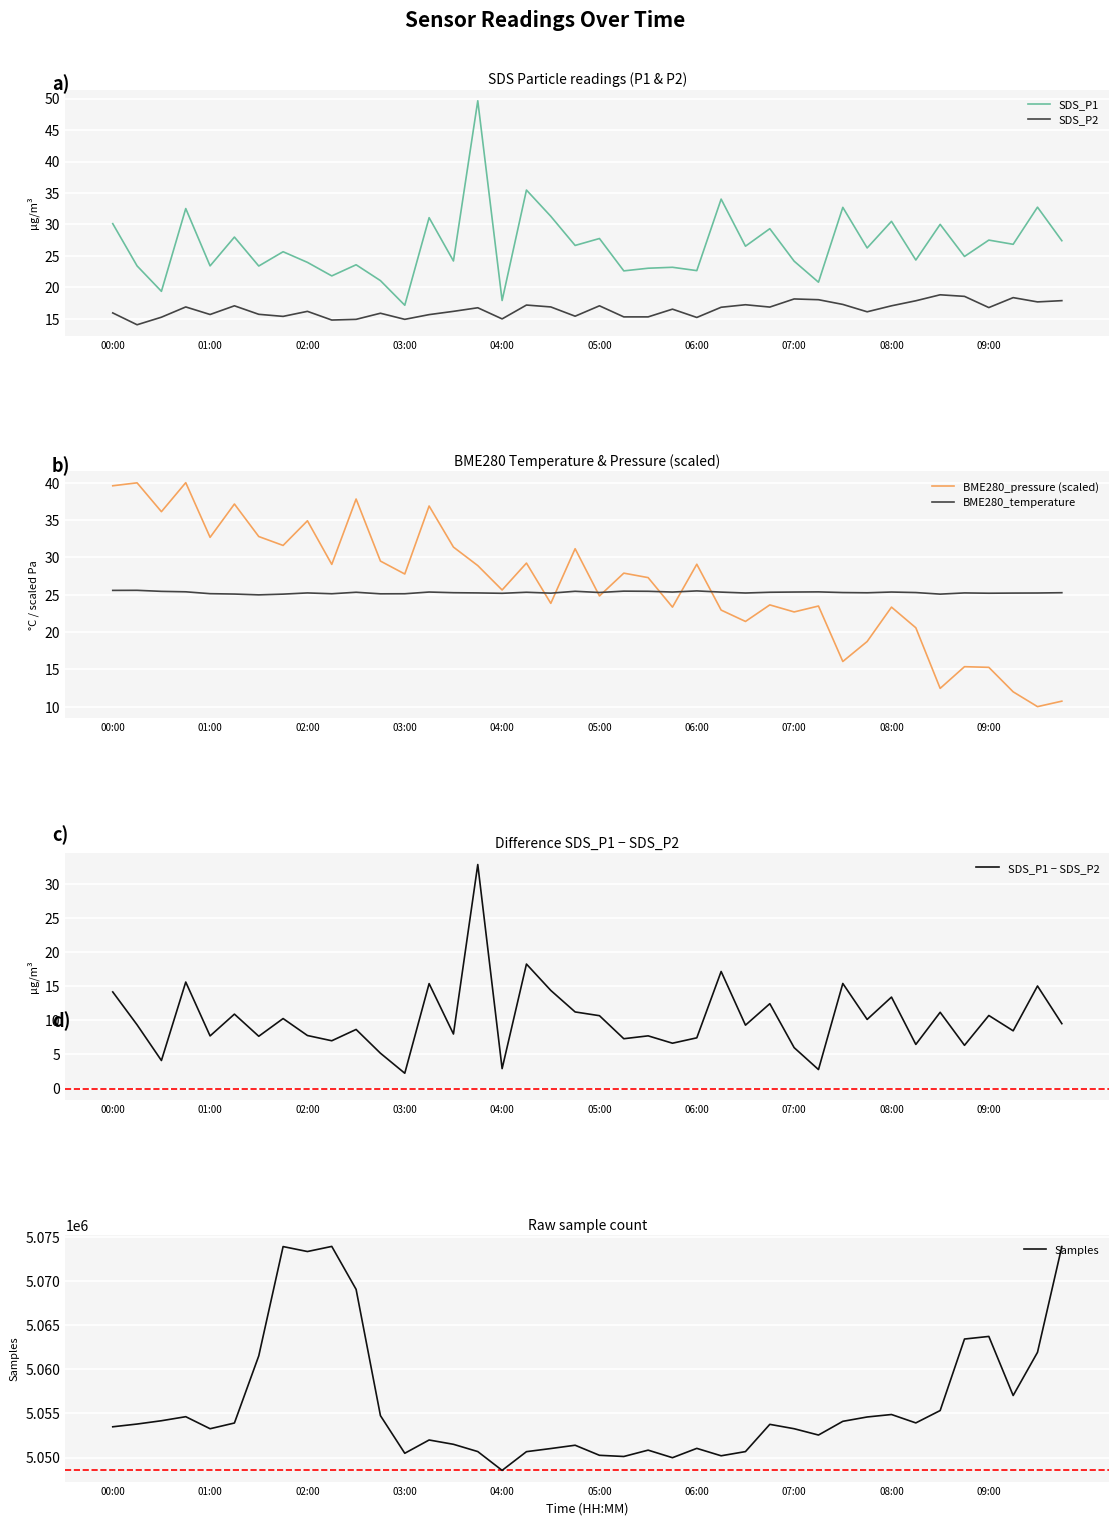

The BME280_temperature series shows 38.8 at 01:00. True or false?

False